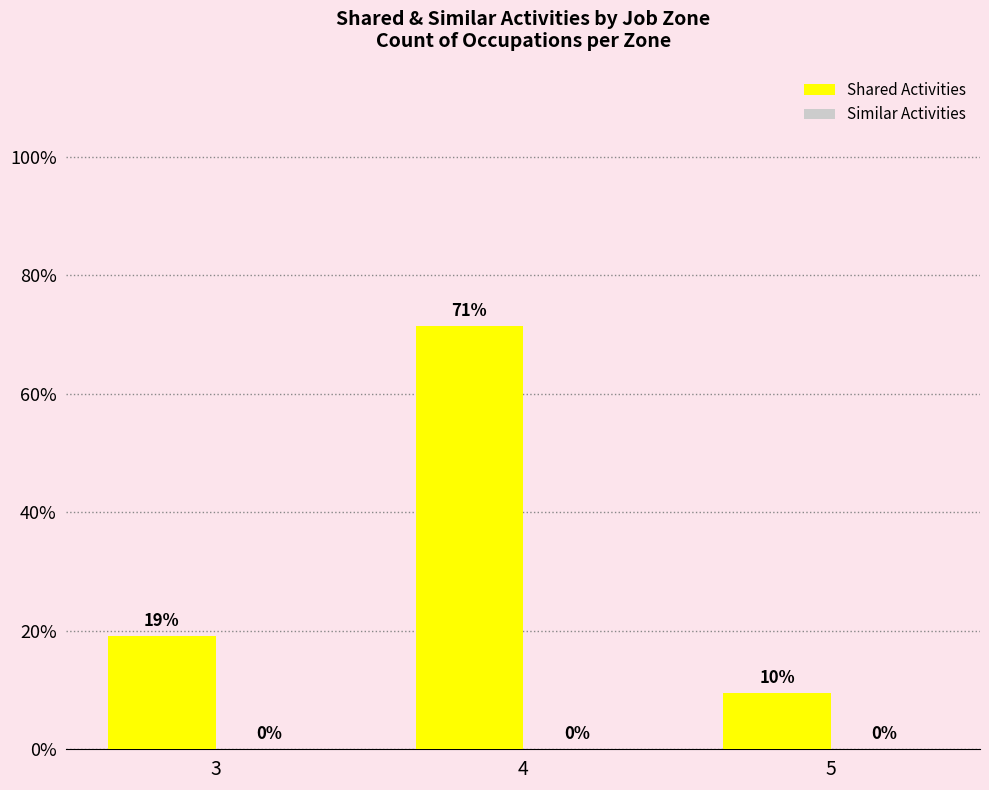

Reading left to right, list all the values displayed in this chart.

Shared Activities: 3=0.2	4=0.7	5=0.1
Similar Activities: 3=0.0	4=0.0	5=0.0